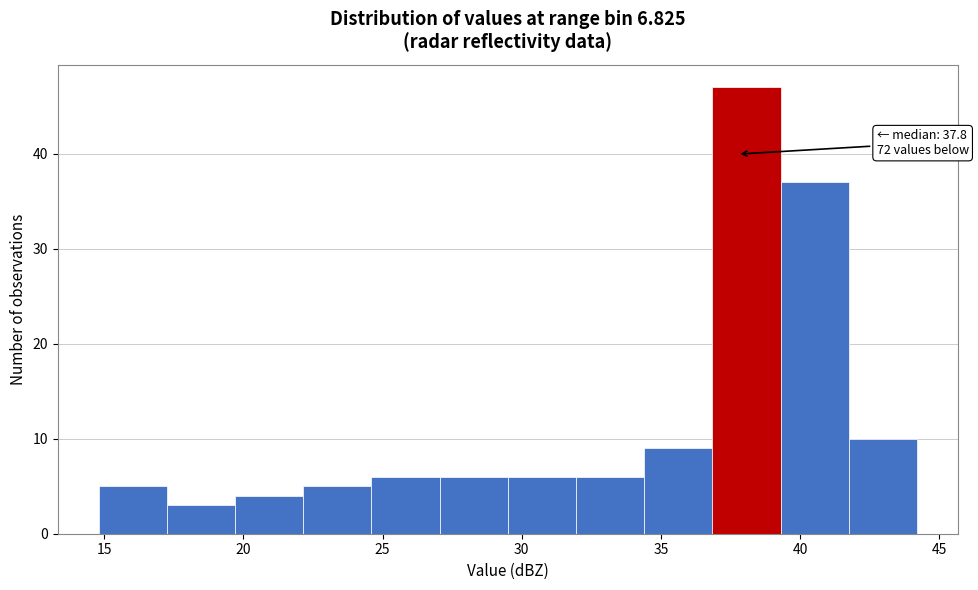

Which range on the x-axis has the tallest bar?

36.85 to 39.30